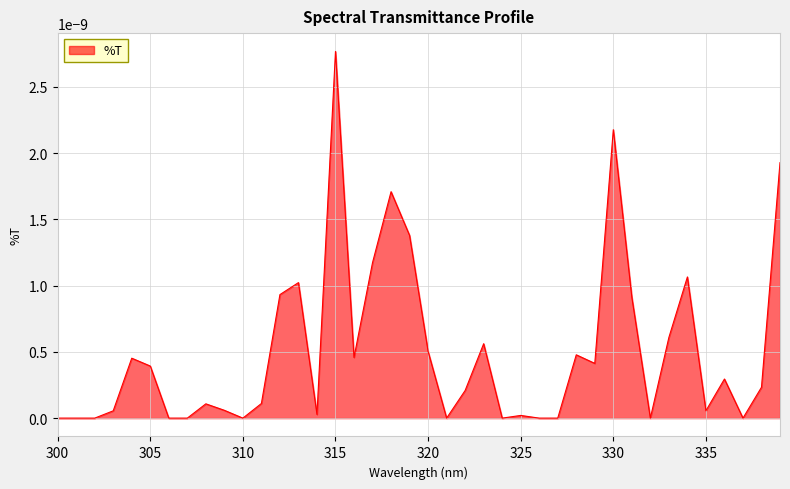

Does the chart display data point markers on the line(s)?

No